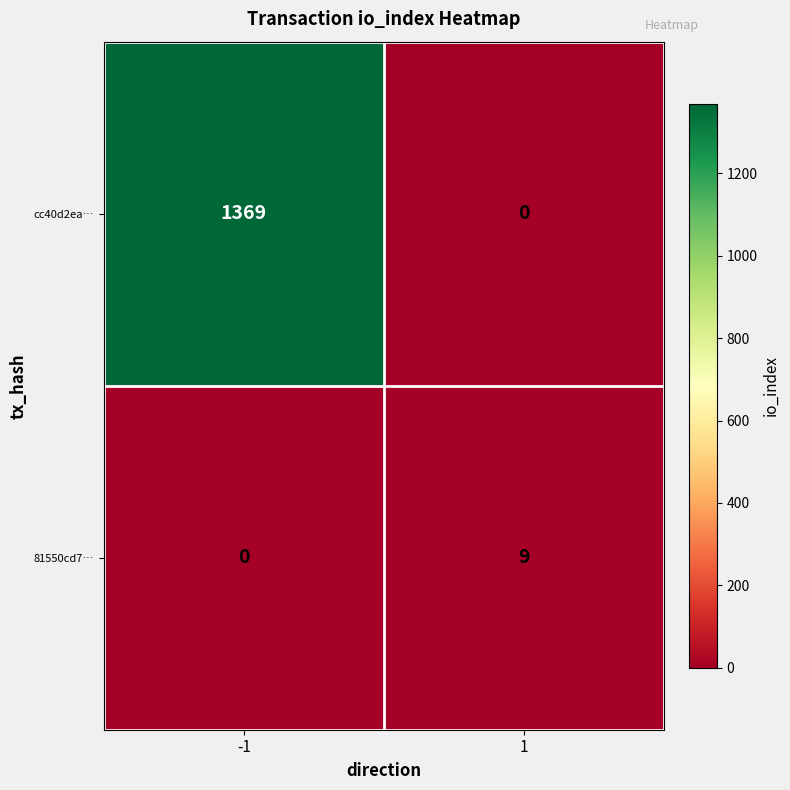

Reading left to right, list all the values displayed in this chart.

cc40d2ea…: 1369	0
81550cd7…: 0	9